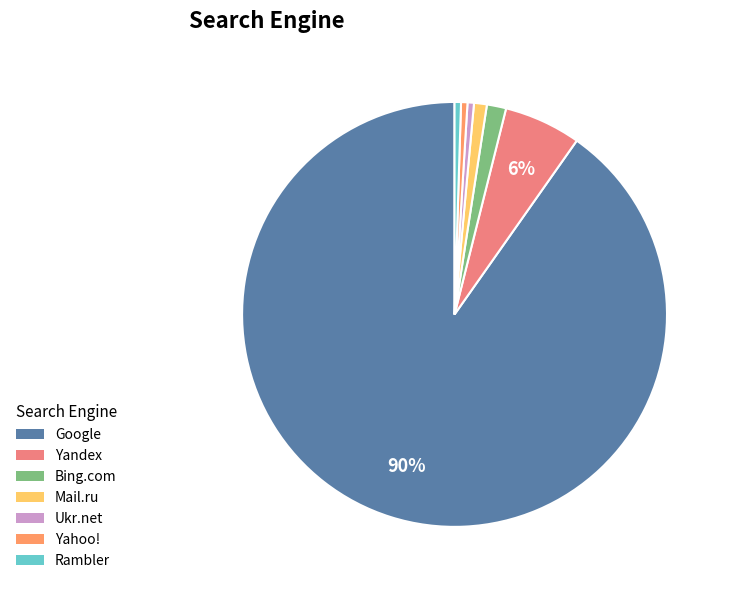

Count the number of slices in the pie.

7